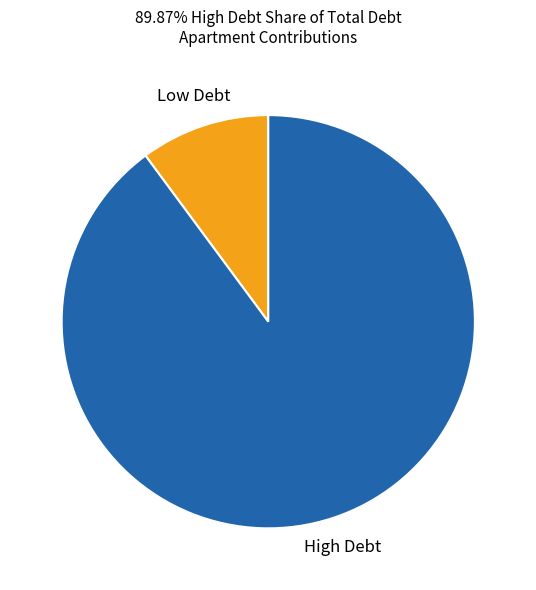

Which has a higher value, Low Debt or High Debt?

High Debt